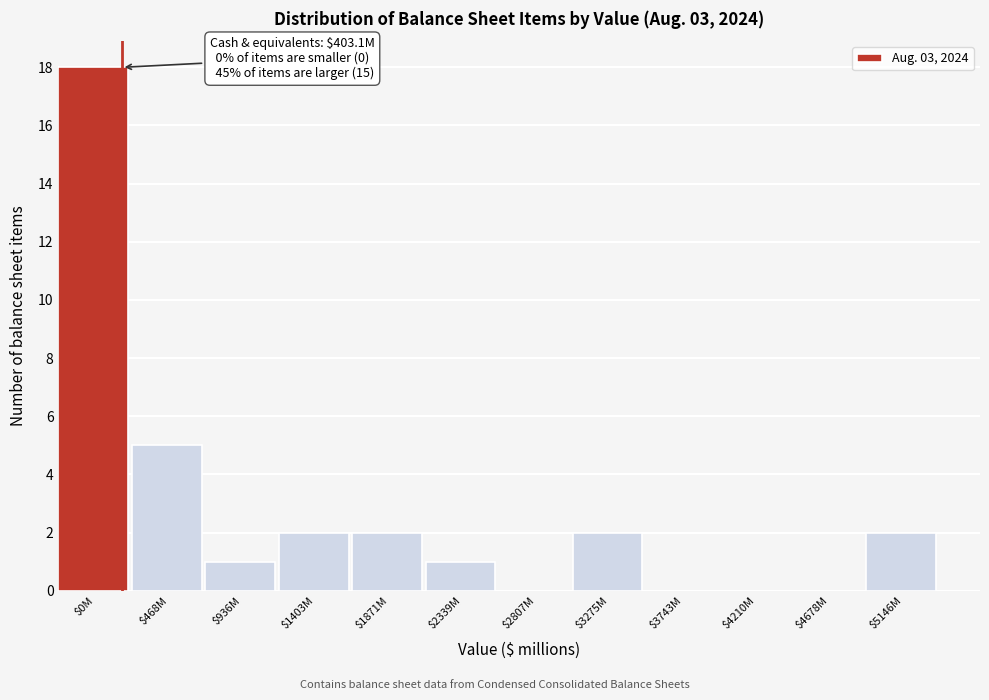

The value at $1871M is 1. True or false?

False